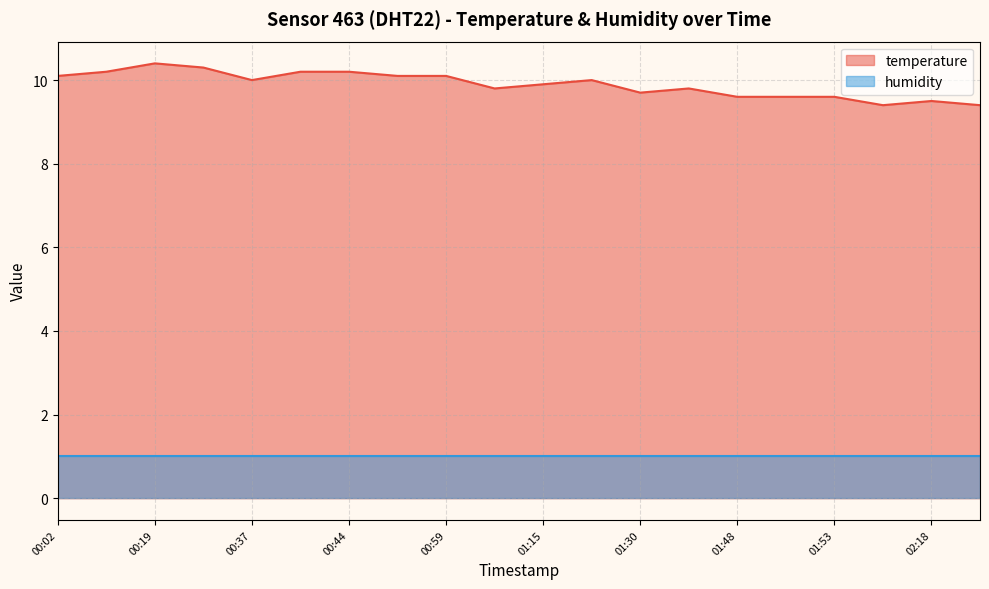

The value at 01:04 is 9.8. True or false?

True